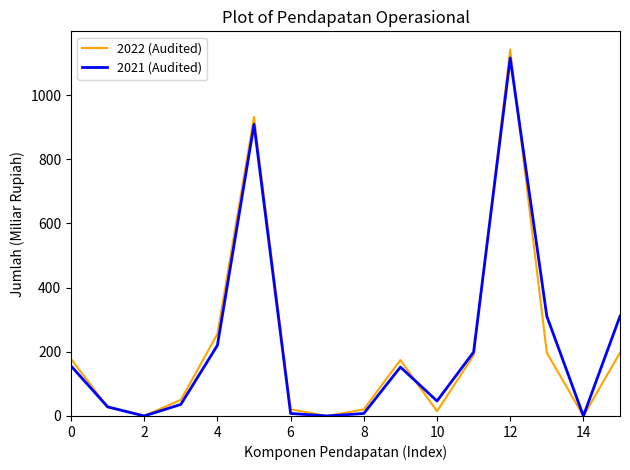

What is the difference between the maximum and minimum values in the 2021 (Audited) series?

1115.6